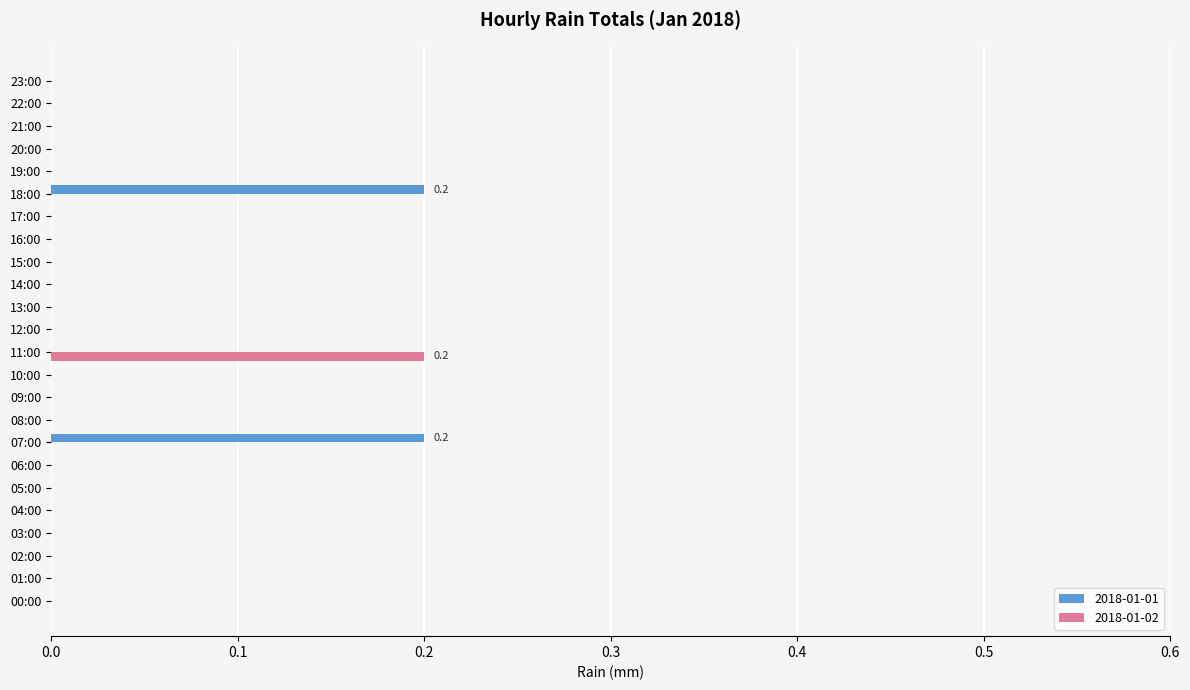

The 2018-01-01 series shows 0.0 at 17:00. True or false?

True